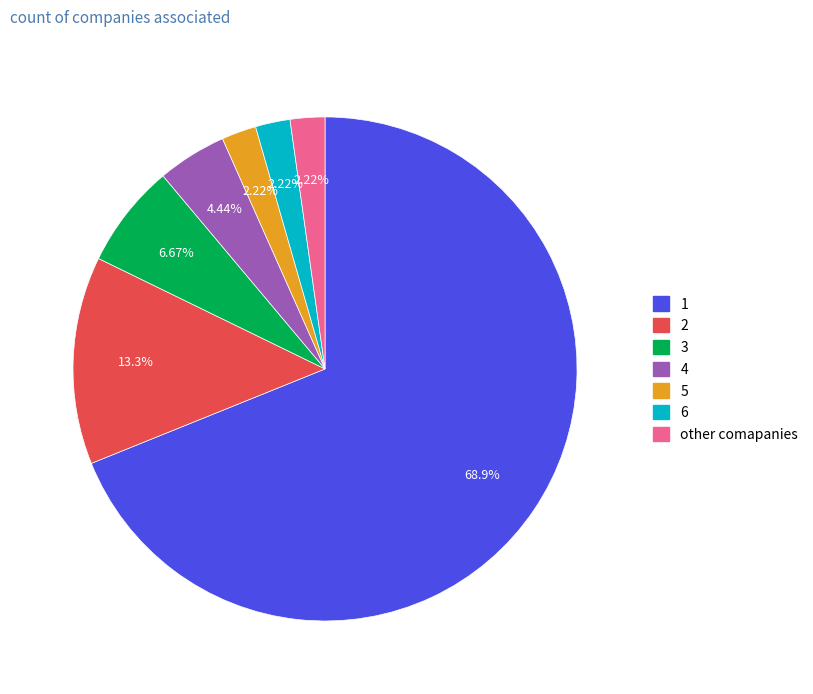

Is there any slice that represents more than half of the pie?

Yes